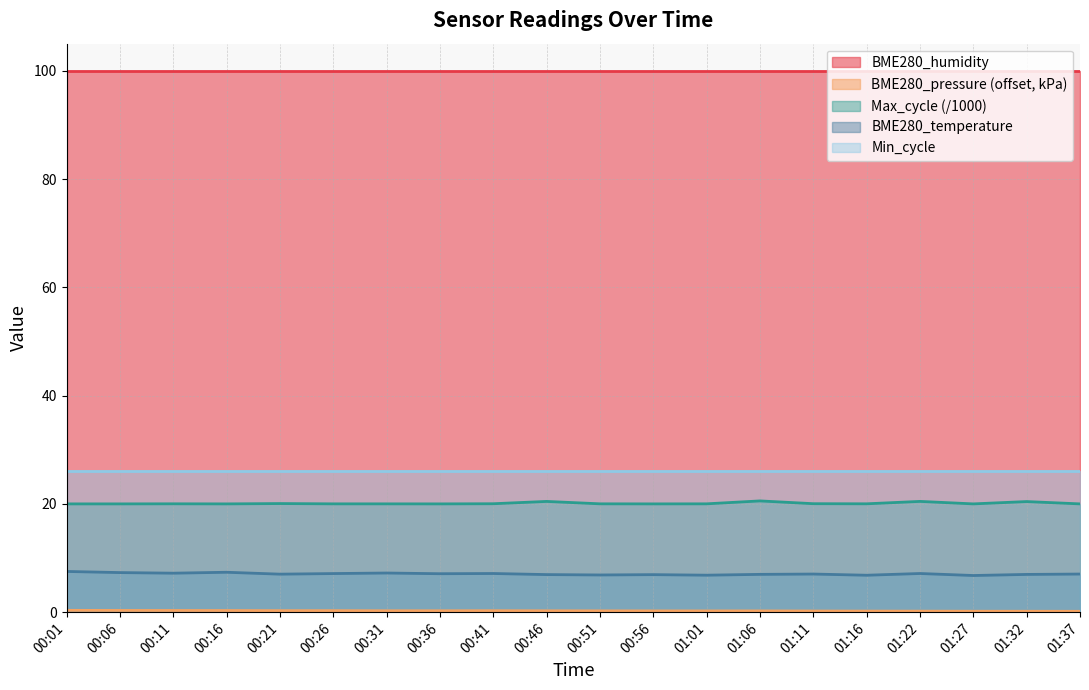

True or false: Max_cycle has more than 1 interior local peaks.

True